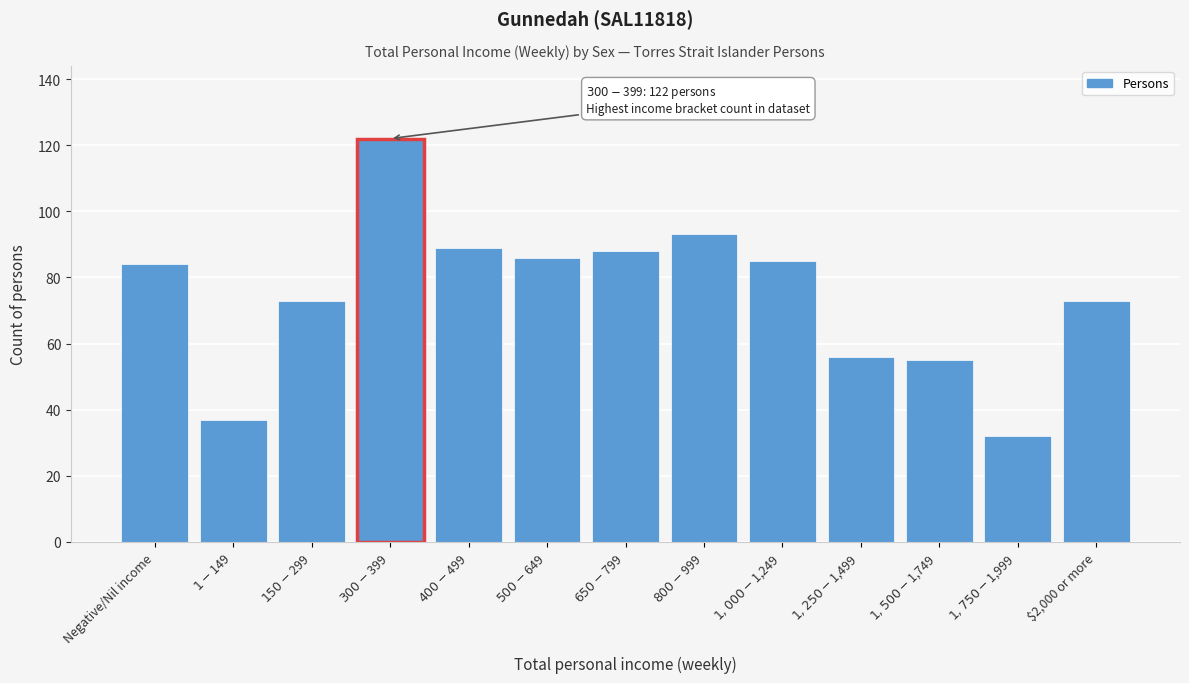

Reading right to left, extract all data points from this chart.

73	32	55	56	85	93	88	86	89	122	73	37	84